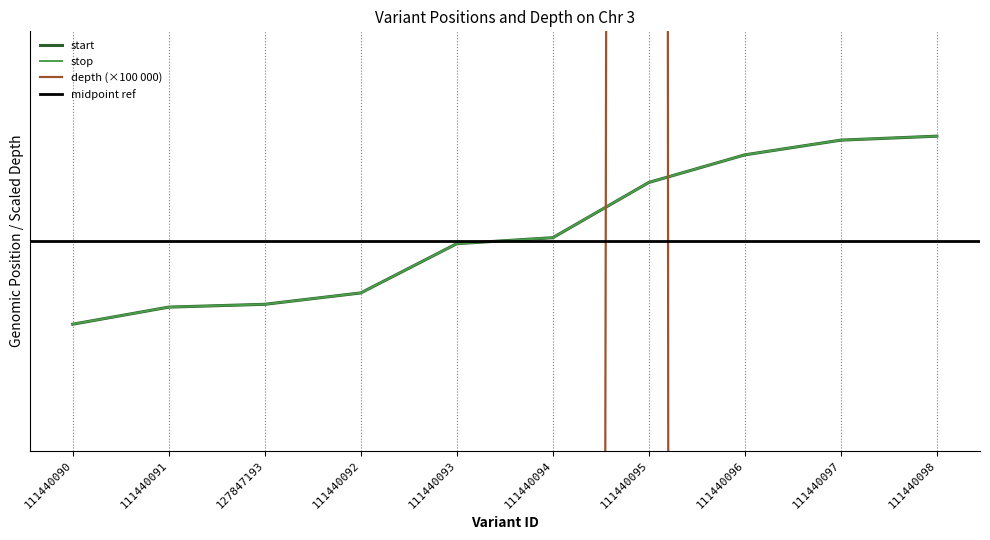

The value of start at 111440095 is 7139594. True or false?

True